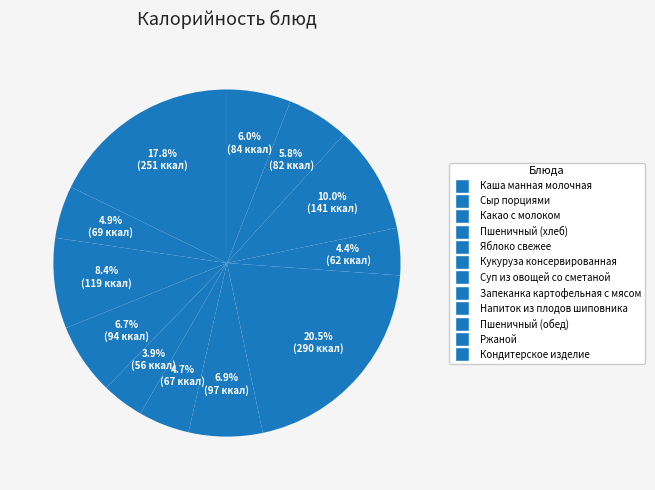

To the nearest percent, what is the combined percentage of Сыр порциями and Кукуруза консервированная?

10%